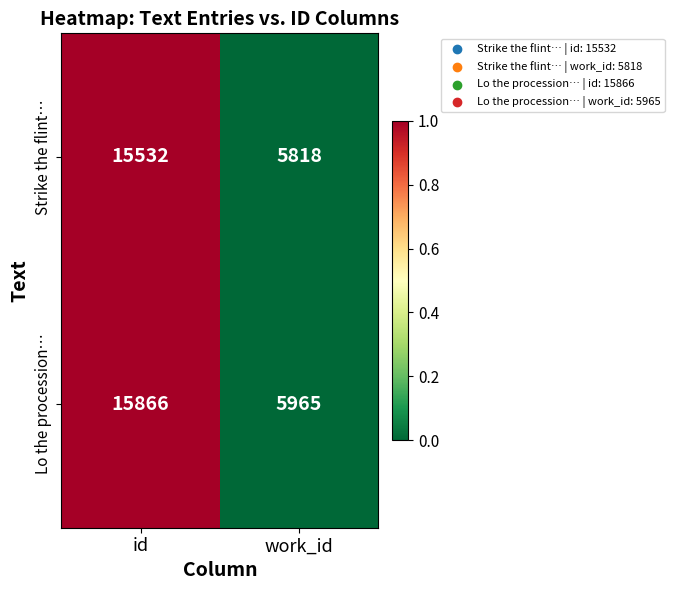

Rank the series by their average value, from highest to lowest.

Lo the procession…, Strike the flint…